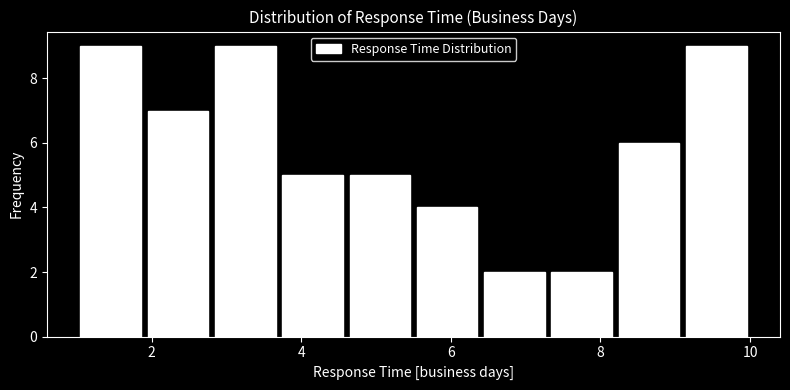

How tall is the bar that spans 2.8 to 3.7 on the x-axis? Neither the bar edges nor the heights are printed on the chart, so give them approximately, as read against the axes.

9